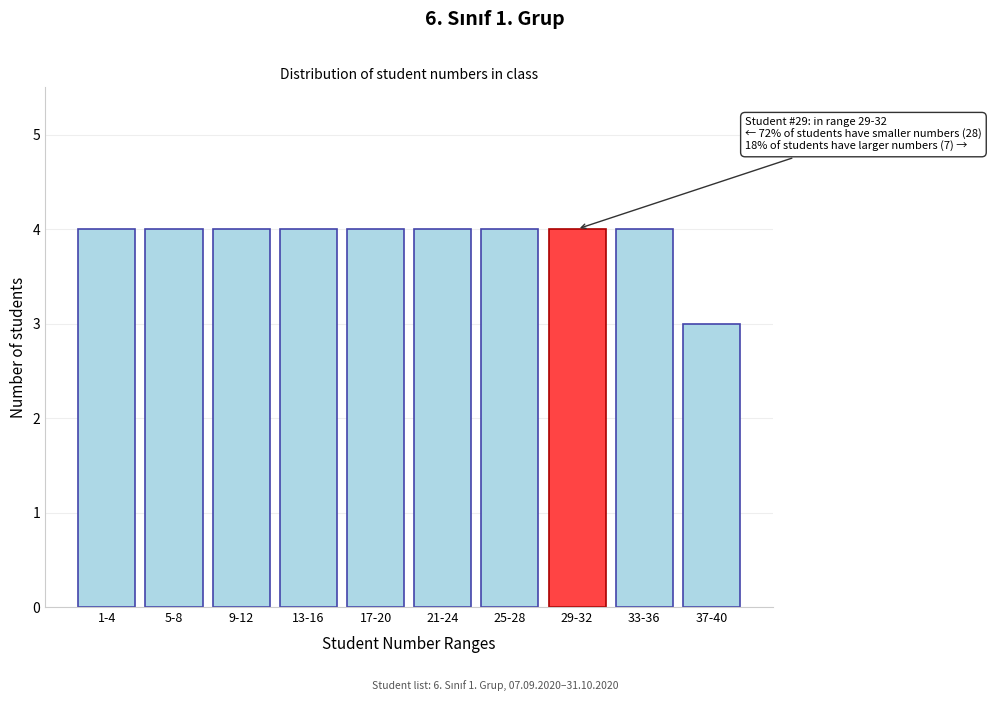

Reading right to left, transcribe all the data shown in this chart.

37-40=3	33-36=4	29-32=4	25-28=4	21-24=4	17-20=4	13-16=4	9-12=4	5-8=4	1-4=4